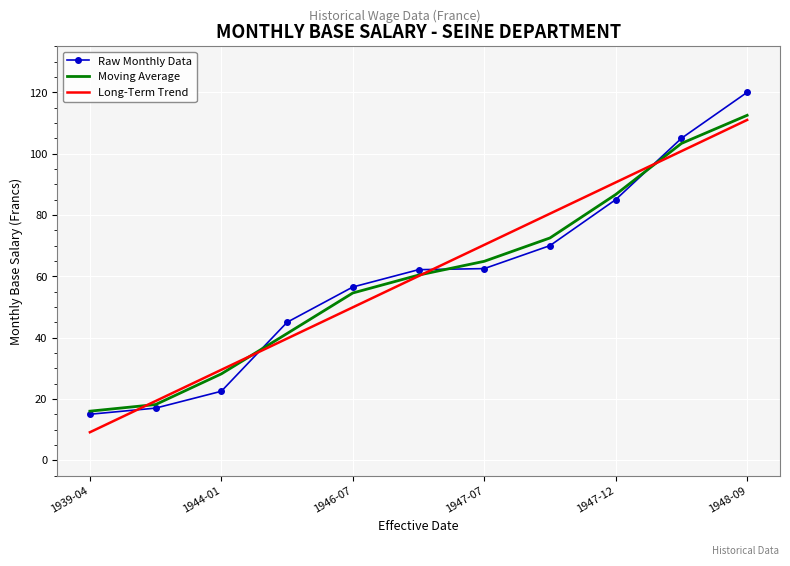

What is the minimum value for Moving Average?

16.0